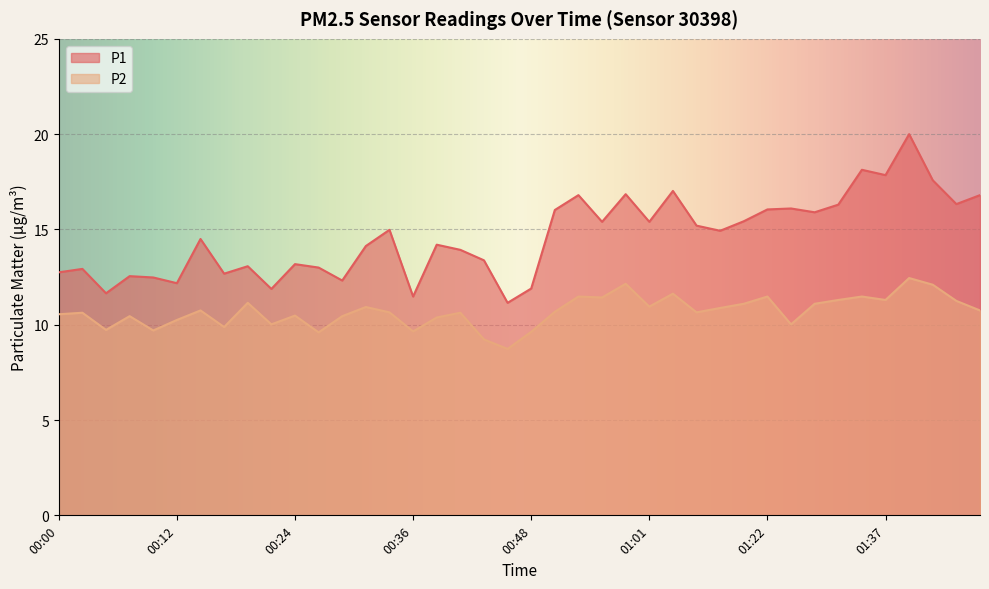

Between 00:51 and 01:01, which series saw the biggest shift?

P1